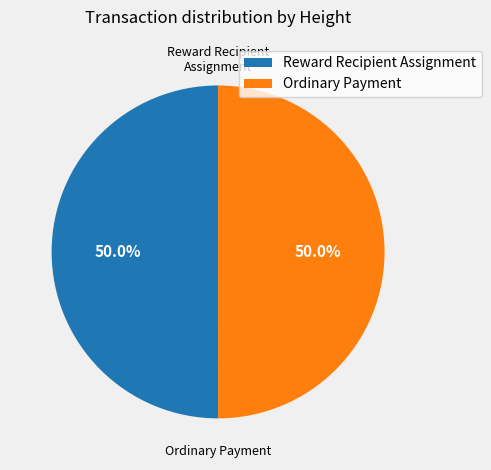

Count the number of slices in the pie.

2